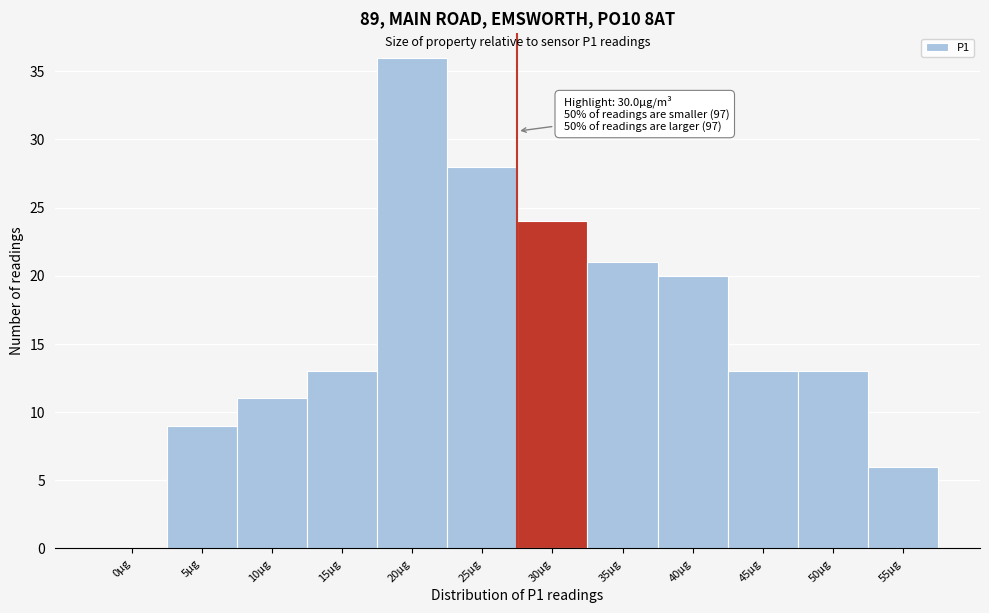

Reading right to left, what are all the values shown in this chart?

55µg=6	50µg=13	45µg=13	40µg=20	35µg=21	30µg=24	25µg=28	20µg=36	15µg=13	10µg=11	5µg=9	0µg=0